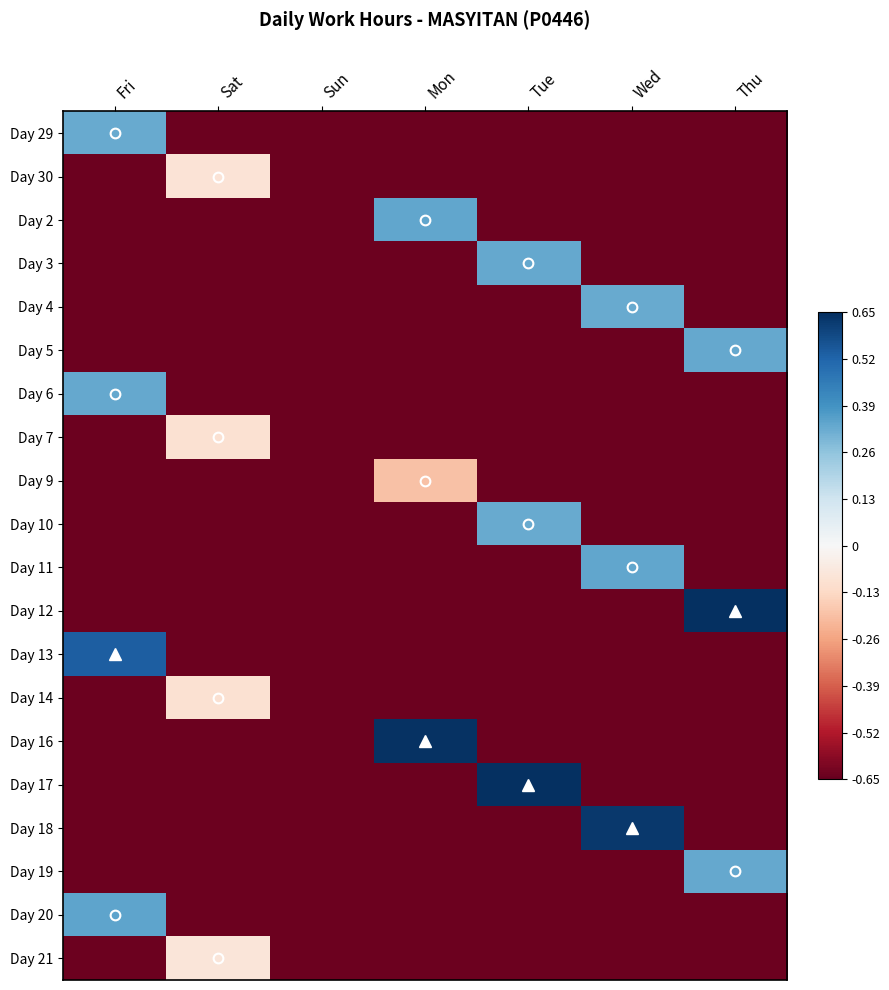

Reading right to left, transcribe all the data shown in this chart.

Day 29: Thu=-0.6	Wed=-0.6	Tue=-0.6	Mon=-0.6	Sun=-0.6	Sat=-0.6	Fri=0.3
Day 30: Thu=-0.6	Wed=-0.6	Tue=-0.6	Mon=-0.6	Sun=-0.6	Sat=-0.1	Fri=-0.6
Day 2: Thu=-0.6	Wed=-0.6	Tue=-0.6	Mon=0.3	Sun=-0.6	Sat=-0.6	Fri=-0.6
Day 3: Thu=-0.6	Wed=-0.6	Tue=0.3	Mon=-0.6	Sun=-0.6	Sat=-0.6	Fri=-0.6
Day 4: Thu=-0.6	Wed=0.3	Tue=-0.6	Mon=-0.6	Sun=-0.6	Sat=-0.6	Fri=-0.6
Day 5: Thu=0.3	Wed=-0.6	Tue=-0.6	Mon=-0.6	Sun=-0.6	Sat=-0.6	Fri=-0.6
Day 6: Thu=-0.6	Wed=-0.6	Tue=-0.6	Mon=-0.6	Sun=-0.6	Sat=-0.6	Fri=0.3
Day 7: Thu=-0.6	Wed=-0.6	Tue=-0.6	Mon=-0.6	Sun=-0.6	Sat=-0.1	Fri=-0.6
Day 9: Thu=-0.6	Wed=-0.6	Tue=-0.6	Mon=-0.2	Sun=-0.6	Sat=-0.6	Fri=-0.6
Day 10: Thu=-0.6	Wed=-0.6	Tue=0.3	Mon=-0.6	Sun=-0.6	Sat=-0.6	Fri=-0.6
Day 11: Thu=-0.6	Wed=0.3	Tue=-0.6	Mon=-0.6	Sun=-0.6	Sat=-0.6	Fri=-0.6
Day 12: Thu=0.6	Wed=-0.6	Tue=-0.6	Mon=-0.6	Sun=-0.6	Sat=-0.6	Fri=-0.6
Day 13: Thu=-0.6	Wed=-0.6	Tue=-0.6	Mon=-0.6	Sun=-0.6	Sat=-0.6	Fri=0.5
Day 14: Thu=-0.6	Wed=-0.6	Tue=-0.6	Mon=-0.6	Sun=-0.6	Sat=-0.1	Fri=-0.6
Day 16: Thu=-0.6	Wed=-0.6	Tue=-0.6	Mon=0.6	Sun=-0.6	Sat=-0.6	Fri=-0.6
Day 17: Thu=-0.6	Wed=-0.6	Tue=0.6	Mon=-0.6	Sun=-0.6	Sat=-0.6	Fri=-0.6
Day 18: Thu=-0.6	Wed=0.6	Tue=-0.6	Mon=-0.6	Sun=-0.6	Sat=-0.6	Fri=-0.6
Day 19: Thu=0.3	Wed=-0.6	Tue=-0.6	Mon=-0.6	Sun=-0.6	Sat=-0.6	Fri=-0.6
Day 20: Thu=-0.6	Wed=-0.6	Tue=-0.6	Mon=-0.6	Sun=-0.6	Sat=-0.6	Fri=0.3
Day 21: Thu=-0.6	Wed=-0.6	Tue=-0.6	Mon=-0.6	Sun=-0.6	Sat=-0.1	Fri=-0.6